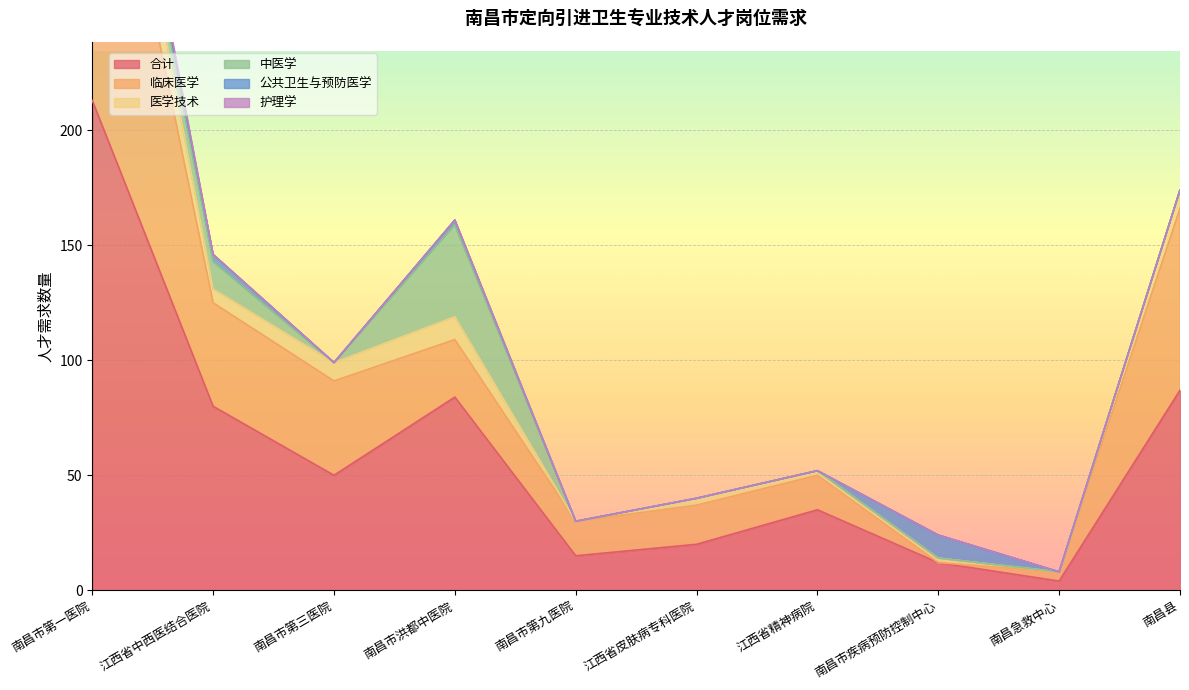

Reading left to right, list all the values displayed in this chart.

合计: 南昌市第一医院=213	江西省中西医结合医院=80	南昌市第三医院=50	南昌市洪都中医院=84	南昌市第九医院=15	江西省皮肤病专科医院=20	江西省精神病院=35	南昌市疾病预防控制中心=12	南昌急救中心=4	南昌县=87
临床医学: 南昌市第一医院=167	江西省中西医结合医院=45	南昌市第三医院=41	南昌市洪都中医院=25	南昌市第九医院=15	江西省皮肤病专科医院=17	江西省精神病院=15	南昌市疾病预防控制中心=0	南昌急救中心=4	南昌县=79
医学技术: 南昌市第一医院=31	江西省中西医结合医院=6	南昌市第三医院=8	南昌市洪都中医院=10	南昌市第九医院=0	江西省皮肤病专科医院=3	江西省精神病院=2	南昌市疾病预防控制中心=2	南昌急救中心=0	南昌县=8
中医学: 南昌市第一医院=5	江西省中西医结合医院=12	南昌市第三医院=0	南昌市洪都中医院=40	南昌市第九医院=0	江西省皮肤病专科医院=0	江西省精神病院=0	南昌市疾病预防控制中心=0	南昌急救中心=0	南昌县=0
公共卫生与预防医学: 南昌市第一医院=2	江西省中西医结合医院=3	南昌市第三医院=0	南昌市洪都中医院=2	南昌市第九医院=0	江西省皮肤病专科医院=0	江西省精神病院=0	南昌市疾病预防控制中心=10	南昌急救中心=0	南昌县=0
护理学: 南昌市第一医院=5	江西省中西医结合医院=0	南昌市第三医院=0	南昌市洪都中医院=0	南昌市第九医院=0	江西省皮肤病专科医院=0	江西省精神病院=0	南昌市疾病预防控制中心=0	南昌急救中心=0	南昌县=0